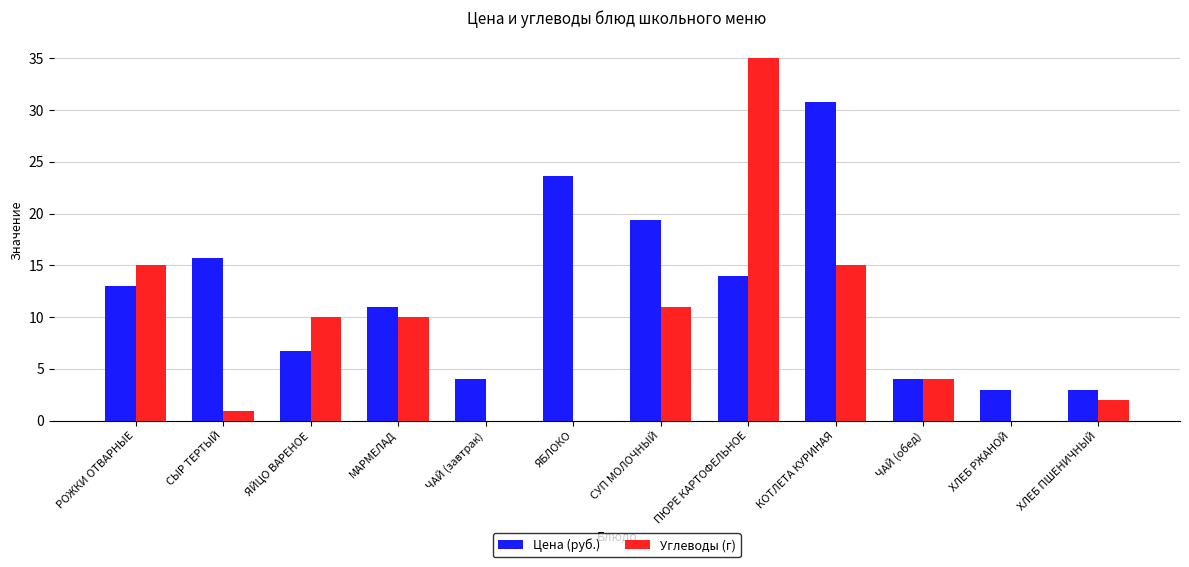

Are the bars horizontal?

No